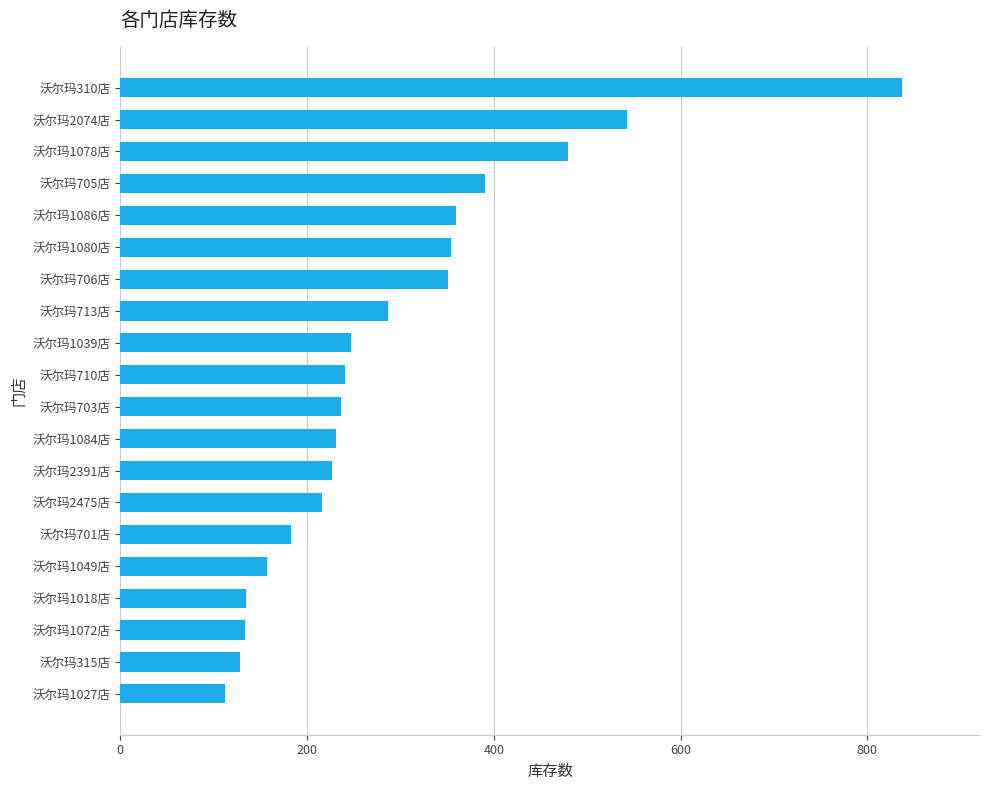

Between 沃尔玛1080店 and 沃尔玛1078店, which is larger?

沃尔玛1078店